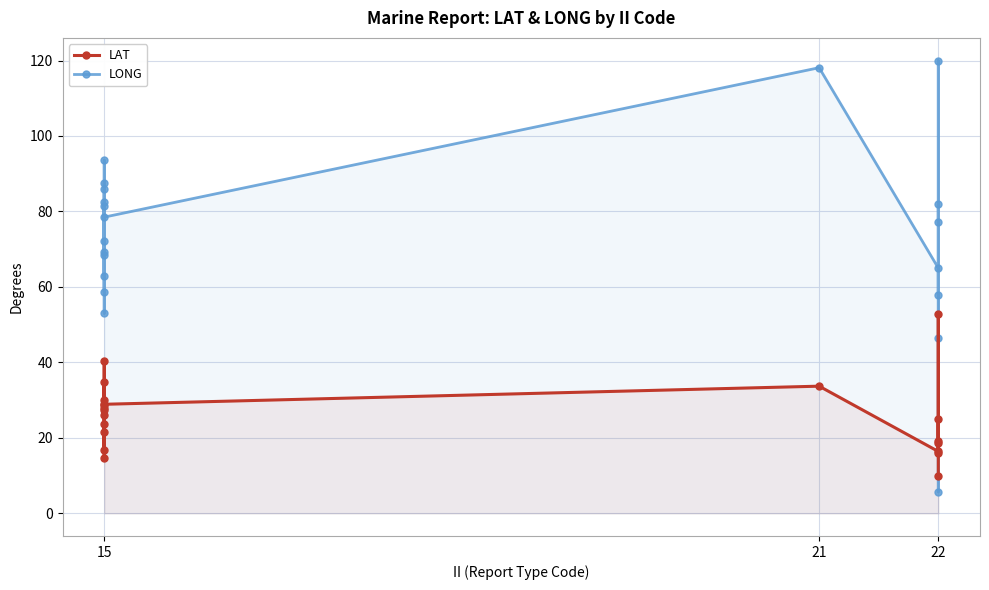

Is it true that LONG equals 53.2 at 22?

False